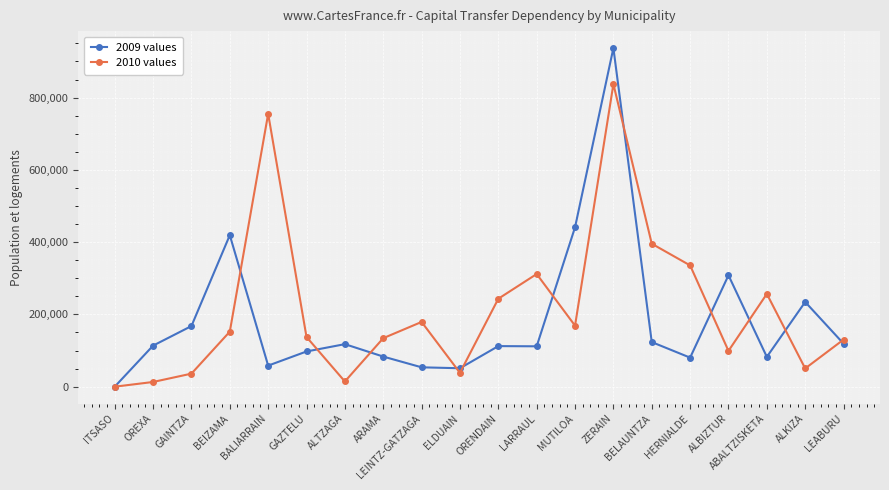

Rank the series at GAZTELU from highest to lowest value.

2010 values, 2009 values